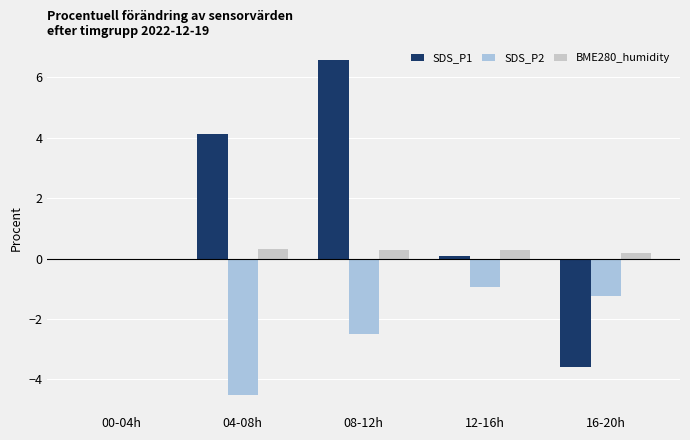

Which series has the largest total across all categories?

SDS_P1